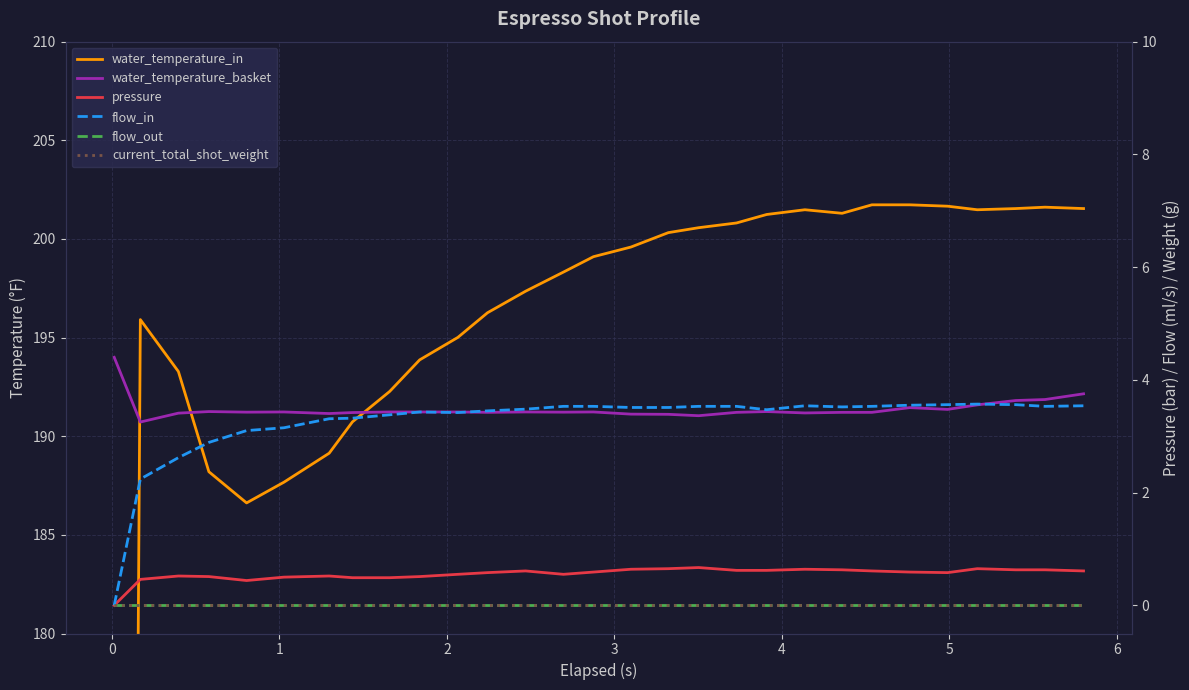

What is the value of the flow_in point at the 27th from the left?

3.6